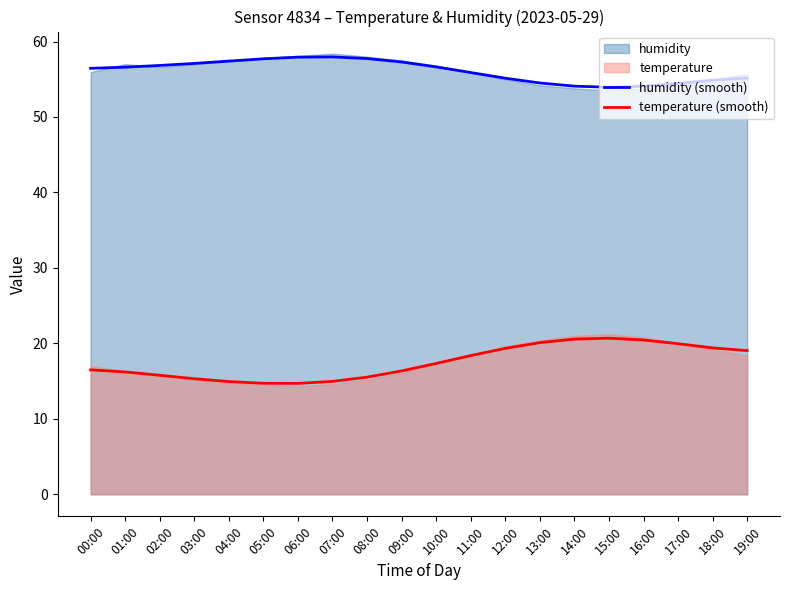

Which has a higher value, 03:00 or 04:00?

04:00